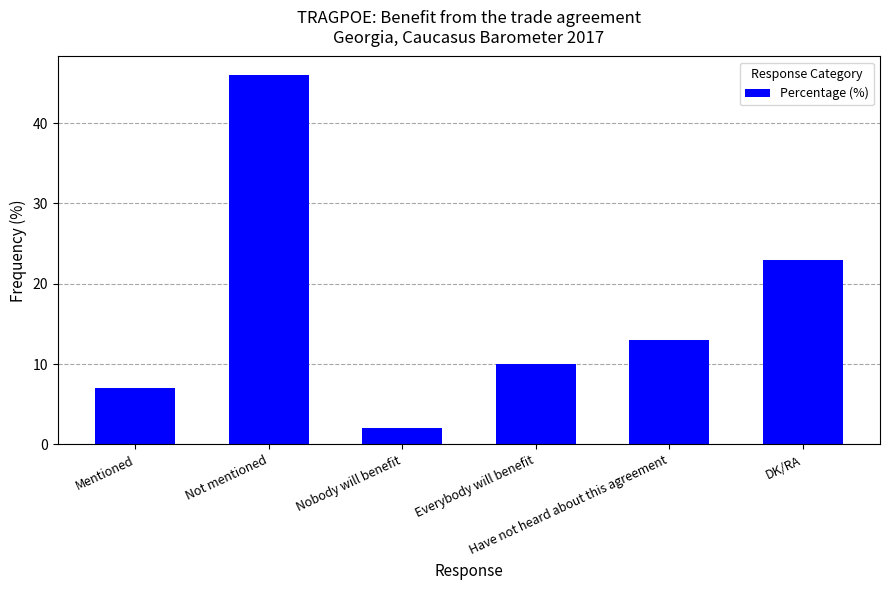

What is the label of the 4th bar from the left?

Everybody will benefit